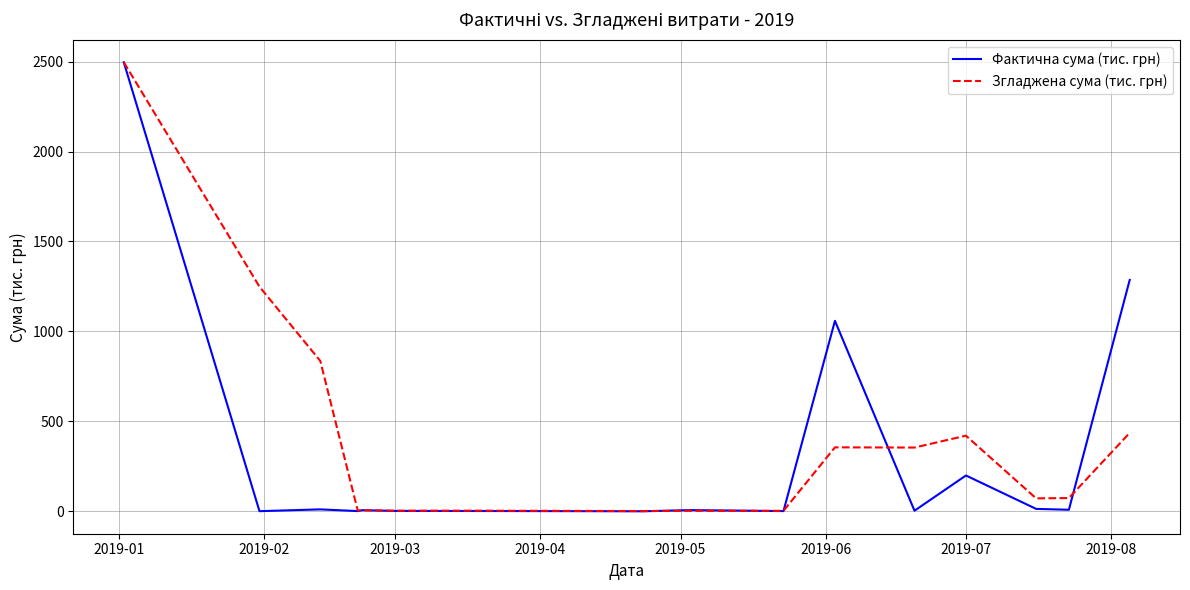

At how many categories does at least one series exceed 1622?

1